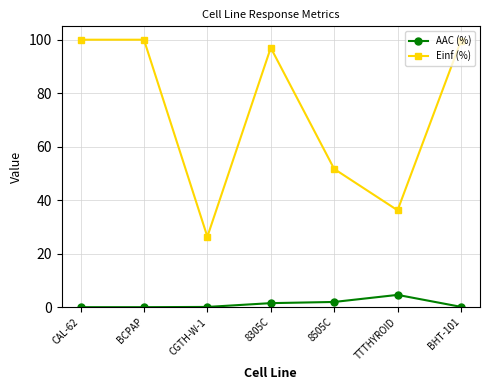

At how many categories does at least one series exceed 72?

4